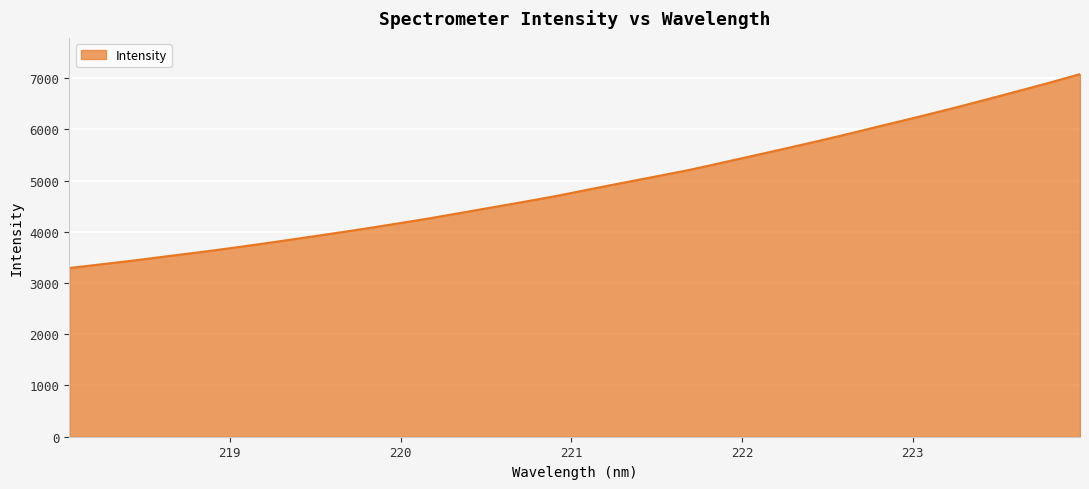

Count the number of categories in the chart.

32